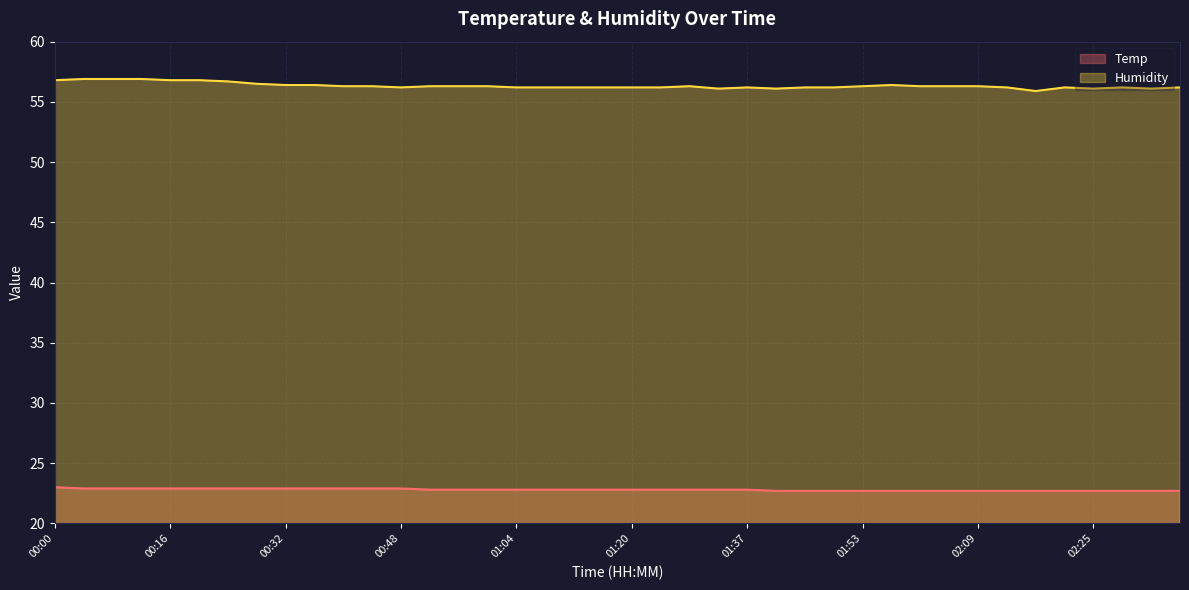

How many Humidity values are between 56 and 57?

39